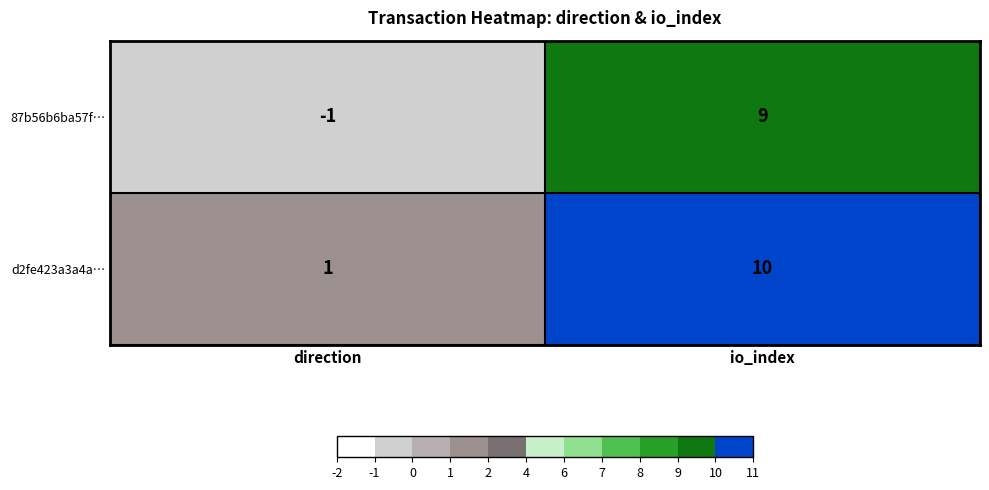

At direction, list the series in order from largest to smallest.

d2fe423a3a4a…, 87b56b6ba57f…